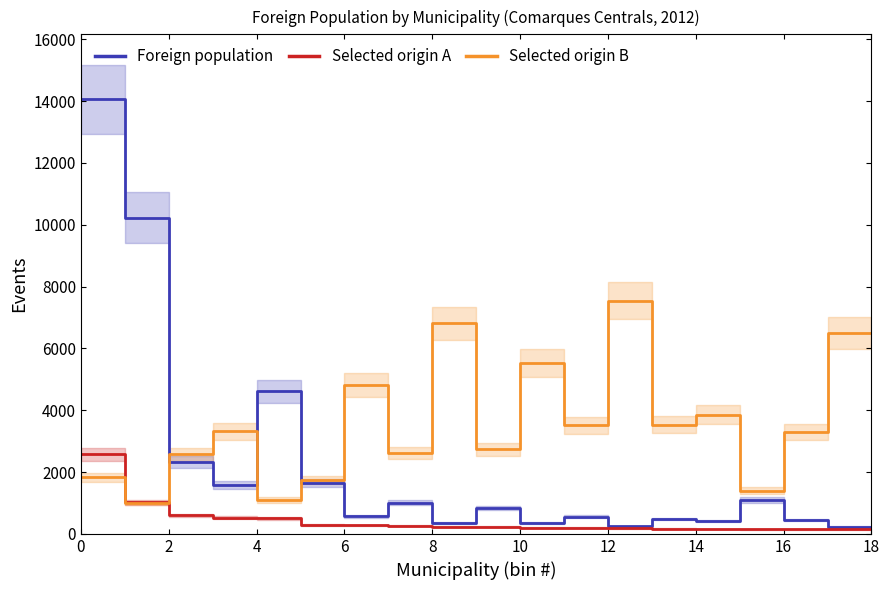

True or false: Foreign population and Selected origin A cross at least once.

False